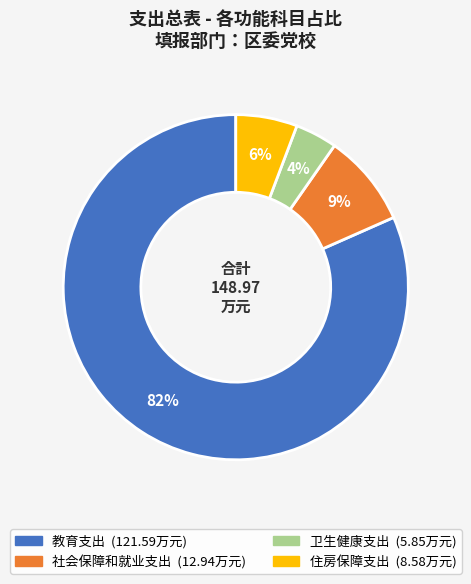

Is the sum of 卫生健康支出 and 教育支出 greater than half?

Yes